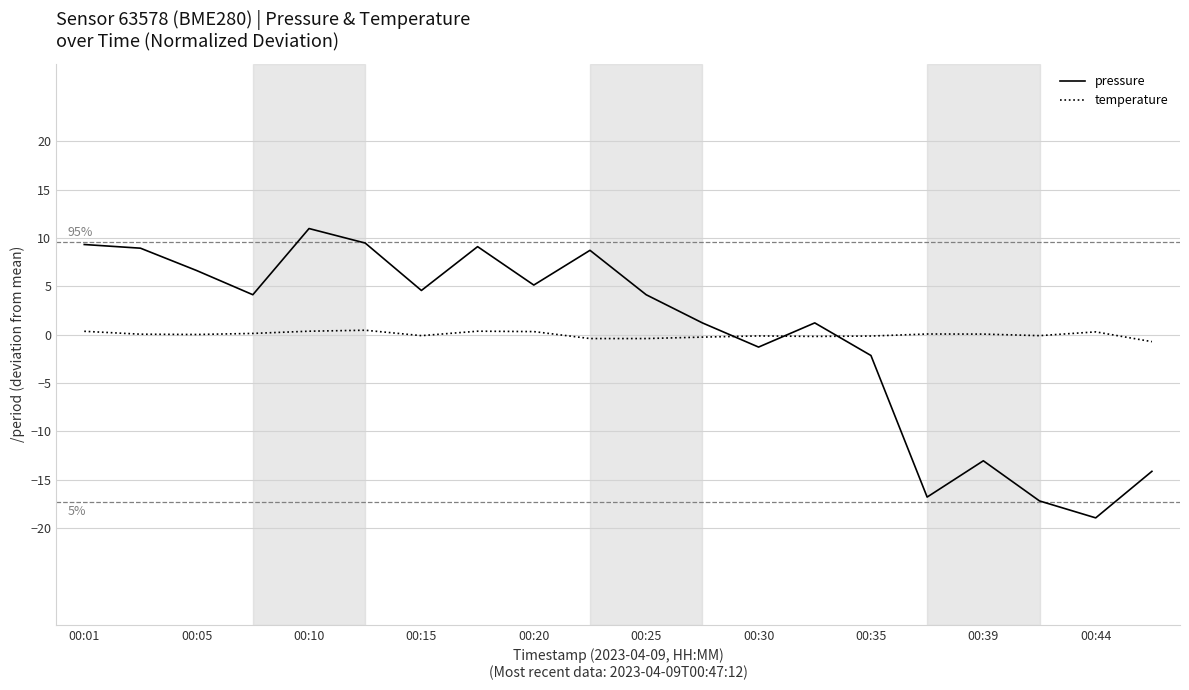

True or false: temperature and pressure cross at least once.

True